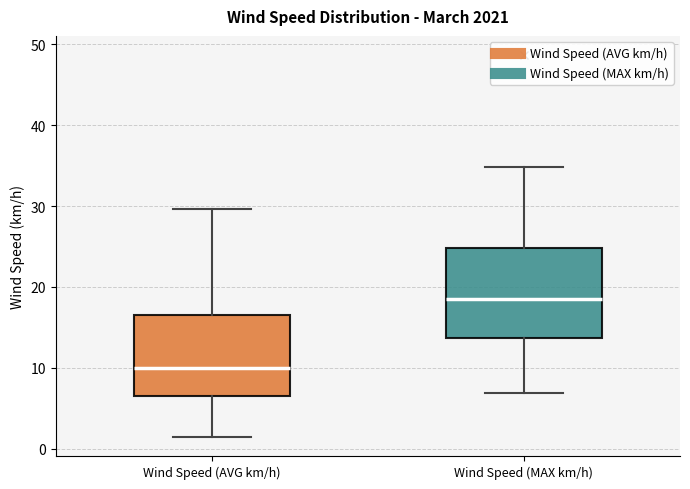

Which box has the highest median line?

Wind Speed (MAX km/h)